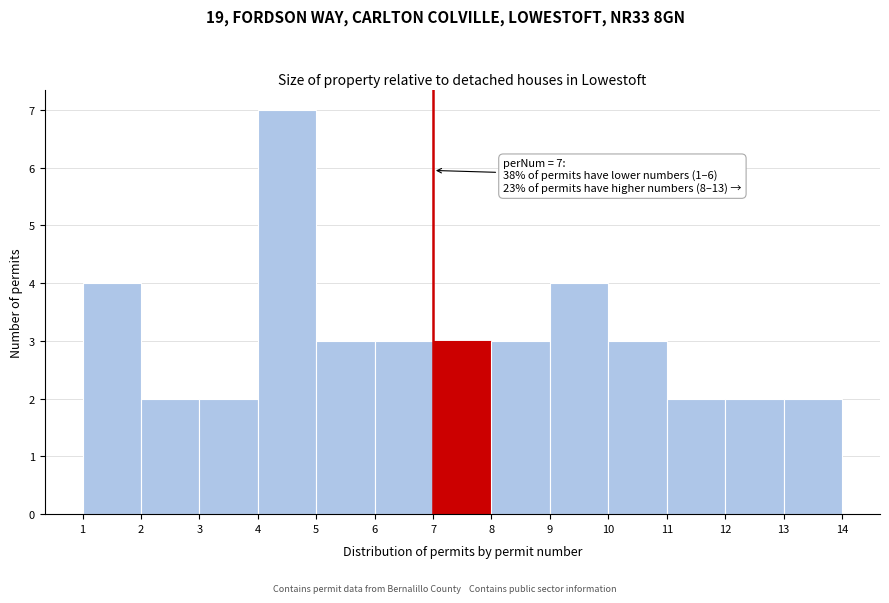

Which range on the x-axis has the tallest bar?

4 to 5